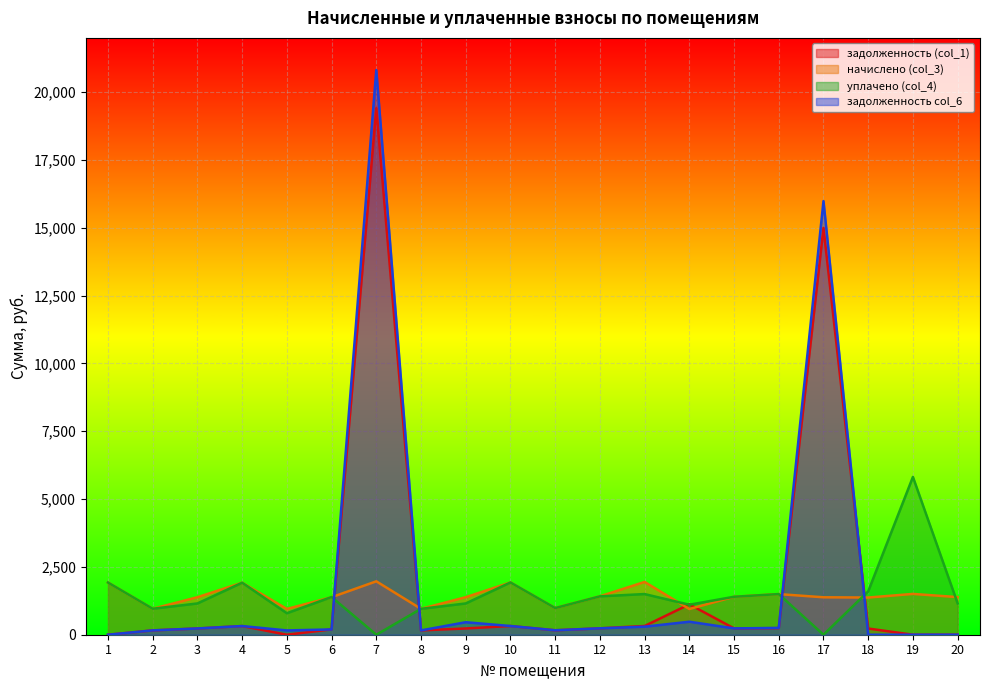

At how many categories does at least one series exceed 17713?

1